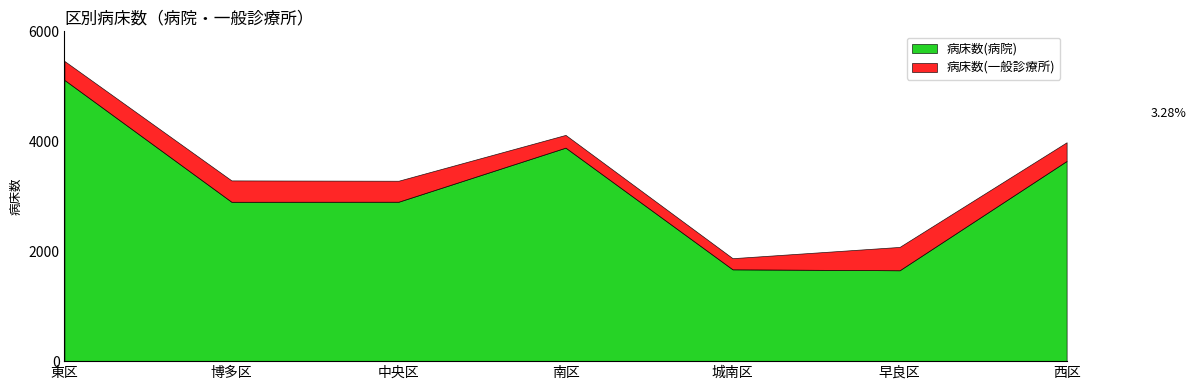

True or false: 病床数(一般診療所) and 病床数(病院) cross at least once.

False